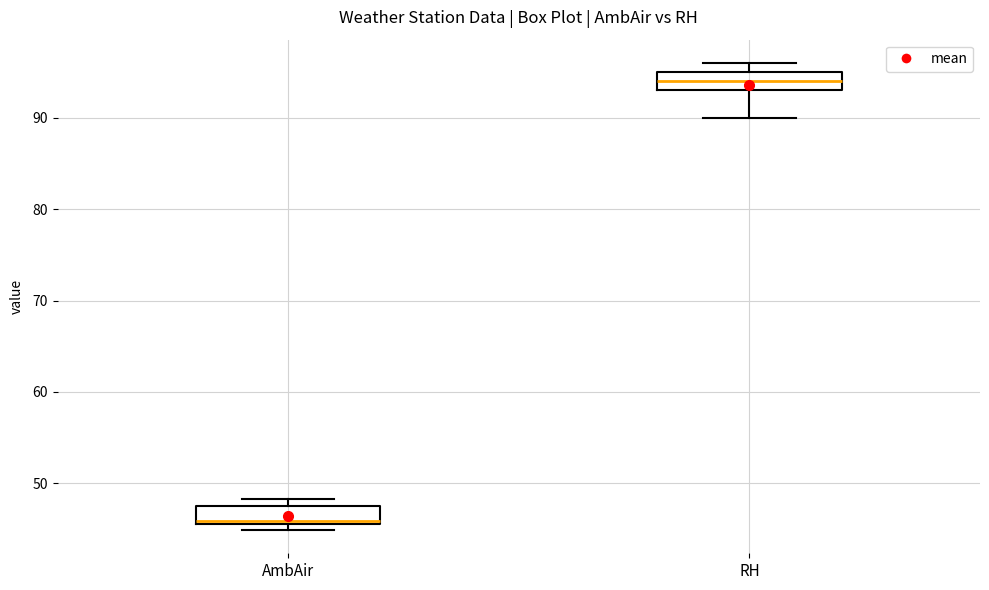

Which box has the highest median line?

RH